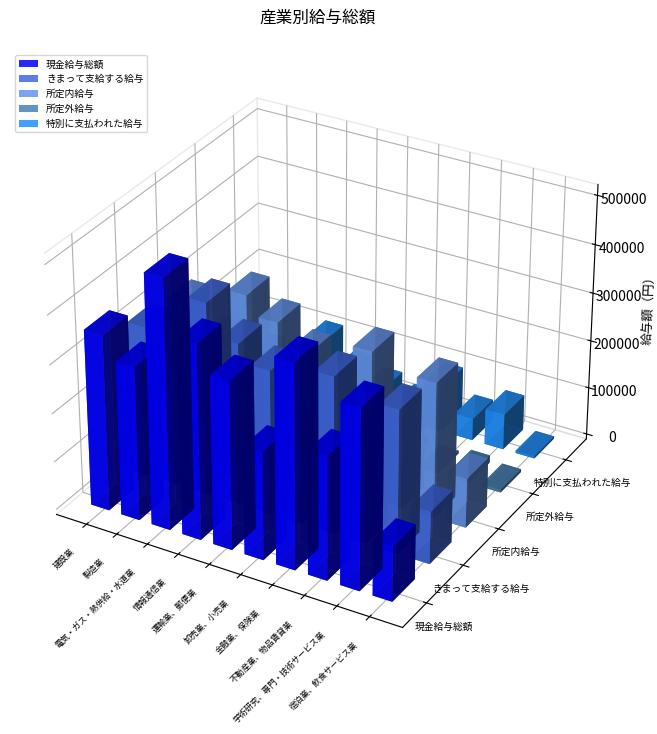

At 電気・ガス・熱供給・水道業, list the series in order from largest to smallest.

現金給与総額, きまって支給する給与, 所定内給与, 特別に支払われた給与, 所定外給与